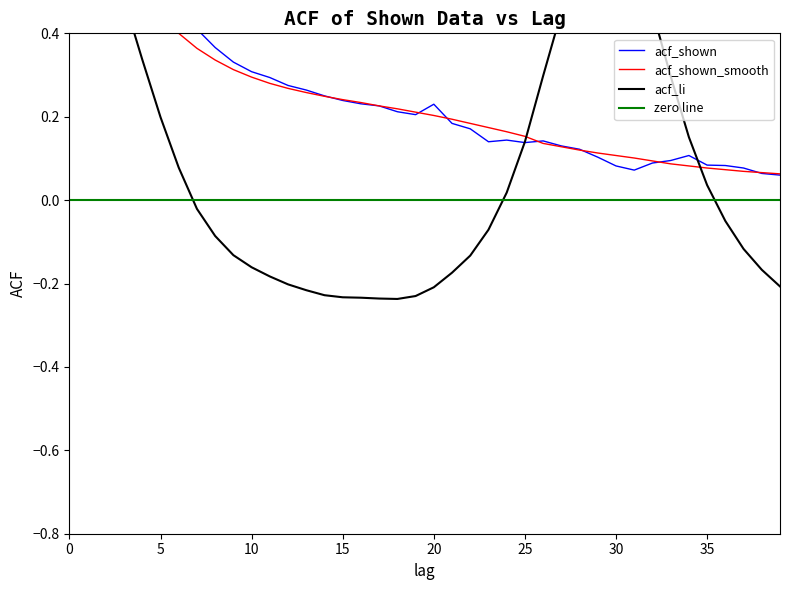

Which series has the largest total across all categories?

acf_shown_smooth